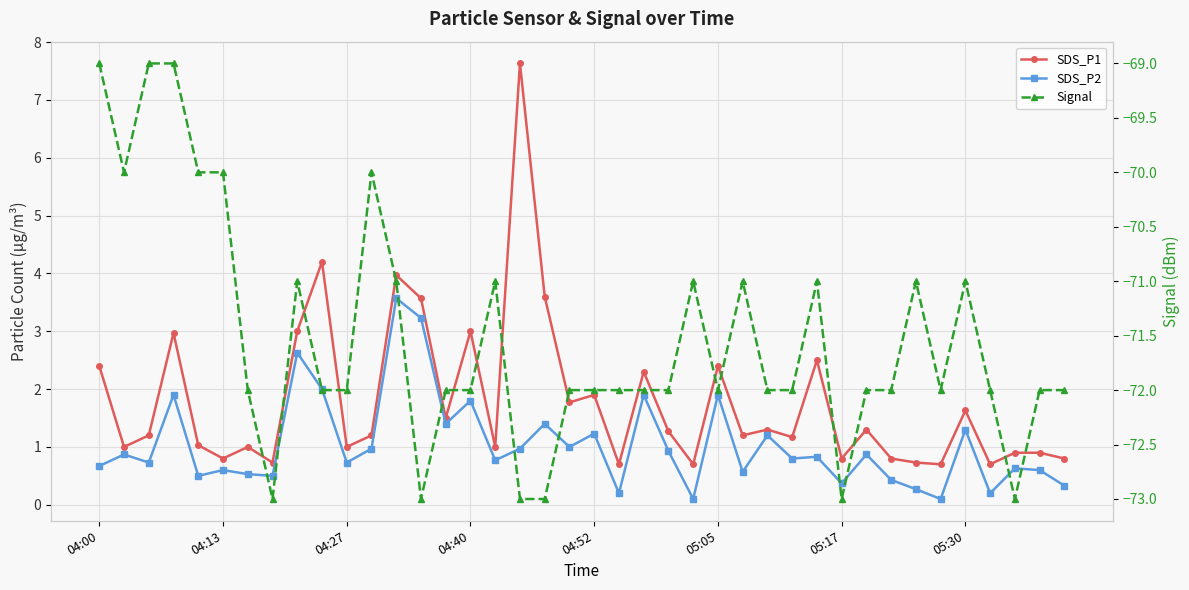

At which category does SDS_P1 reach its first local valley?

04:13